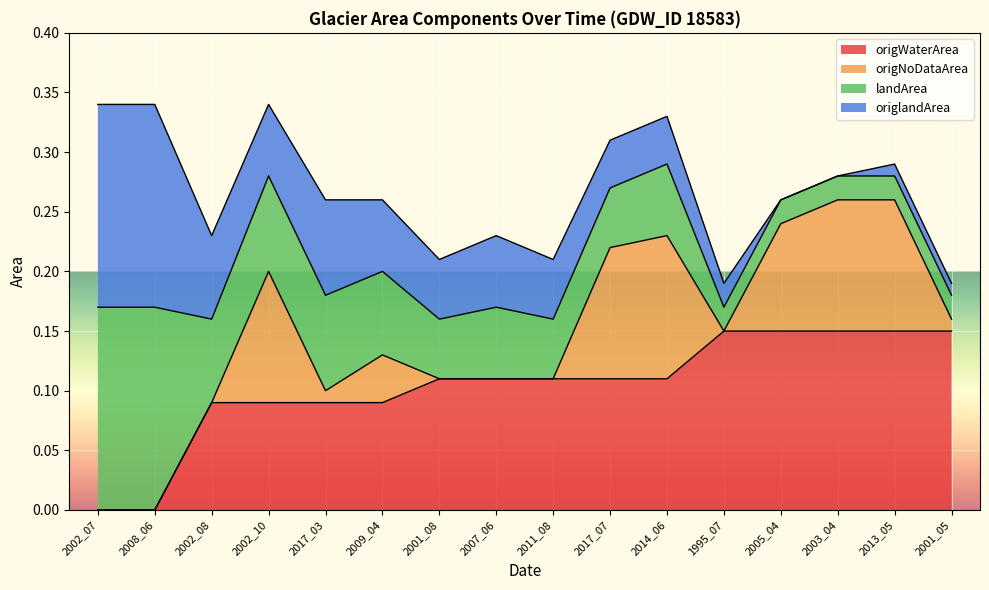

True or false: origNoDataArea and origWaterArea intersect in this chart.

False